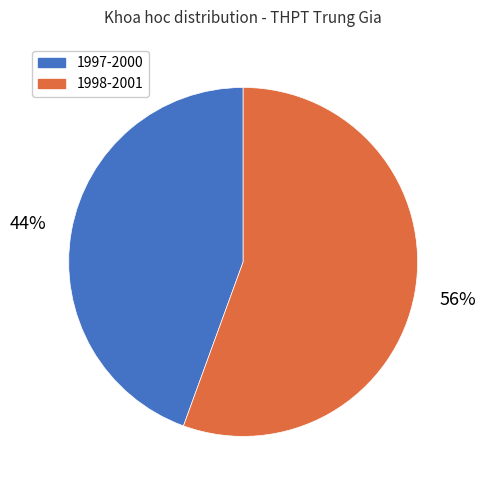

How many segments does this pie chart have?

2